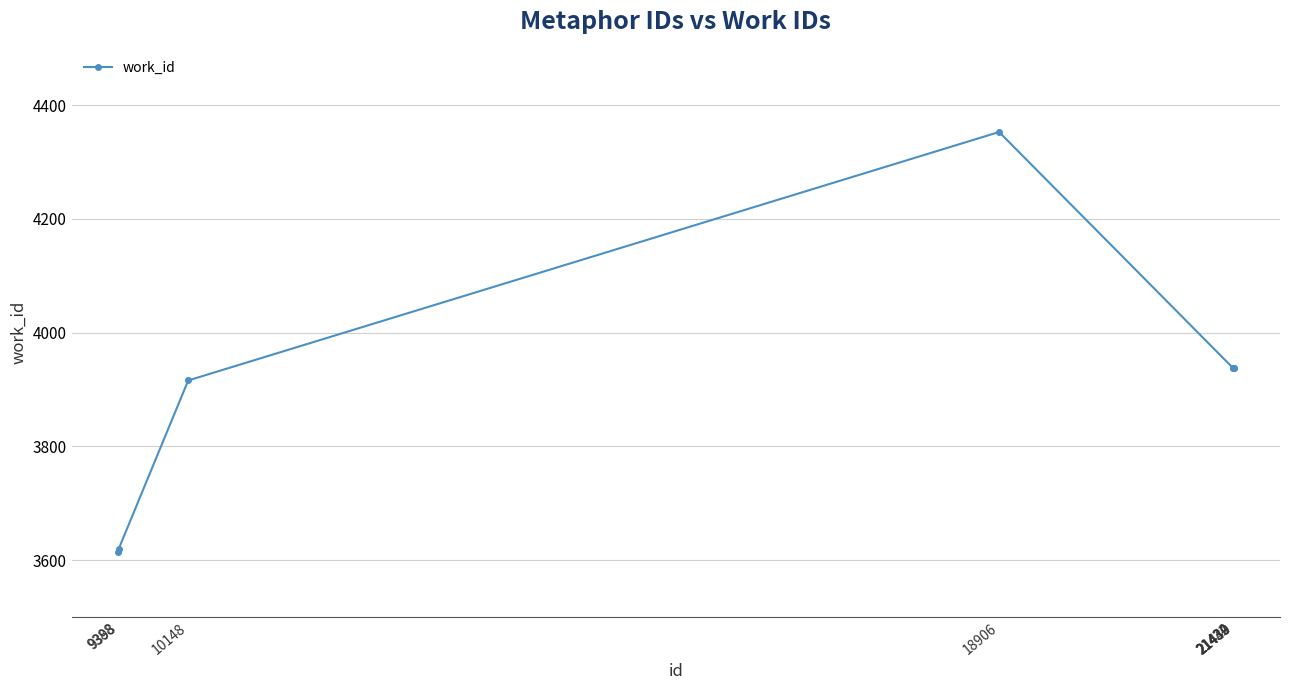

True or false: the data has more than 2 interior local peaks.

False